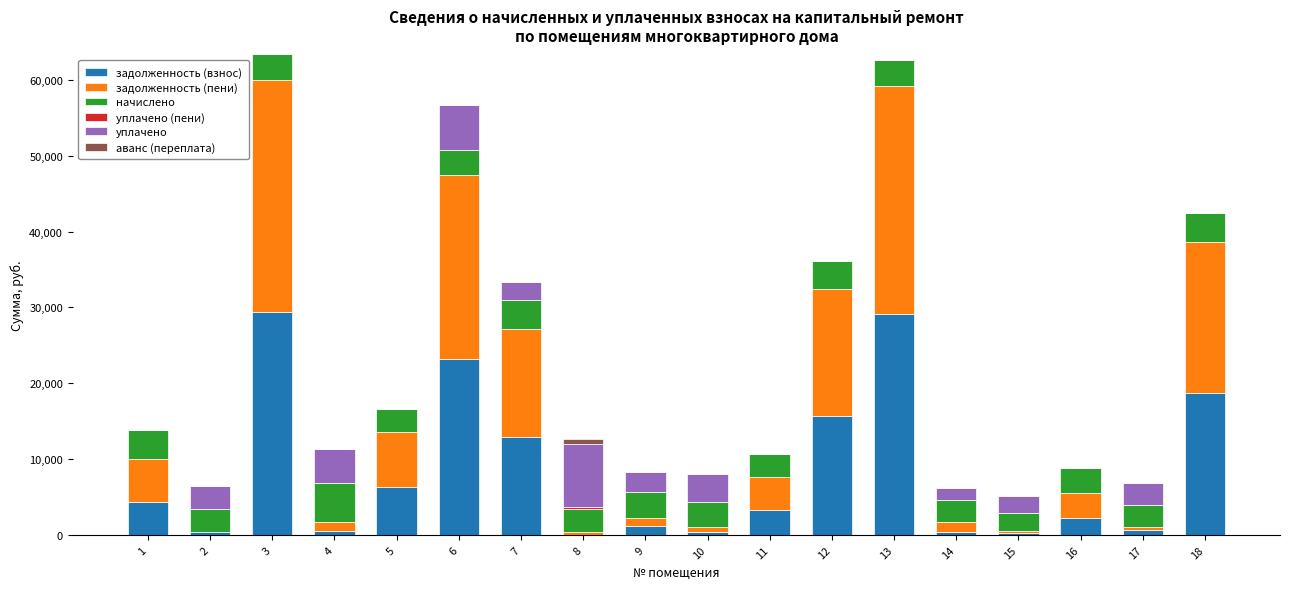

What is the total value across all series at 7?

33329.2